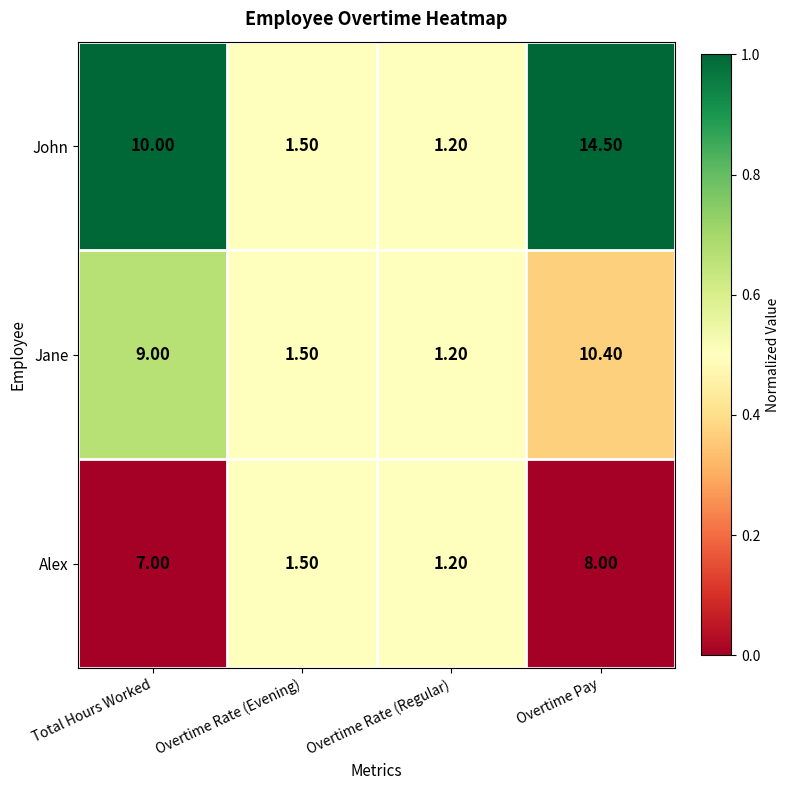

At which category is the sum across all series the highest?

Overtime Pay